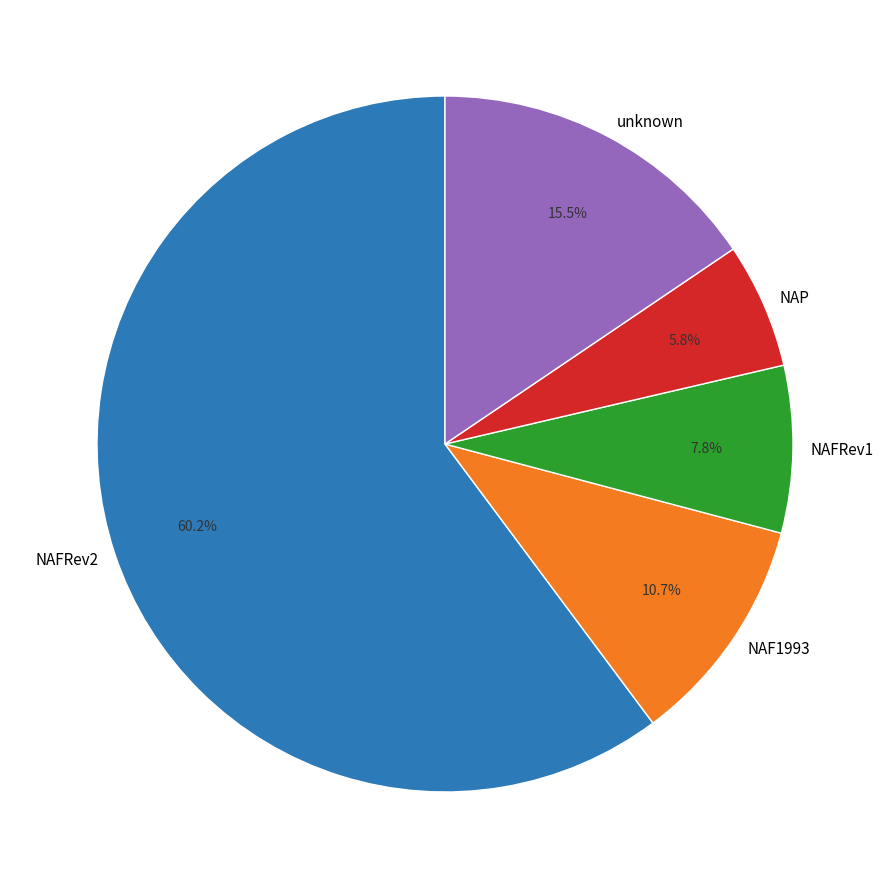

What is the largest slice in the pie chart?

NAFRev2